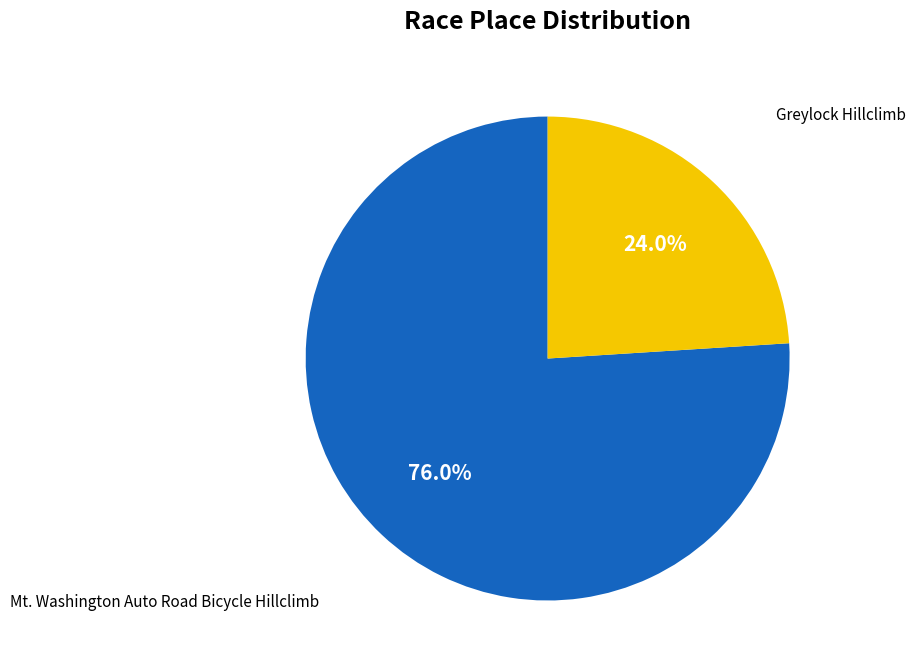

Does any single category account for the majority?

Yes